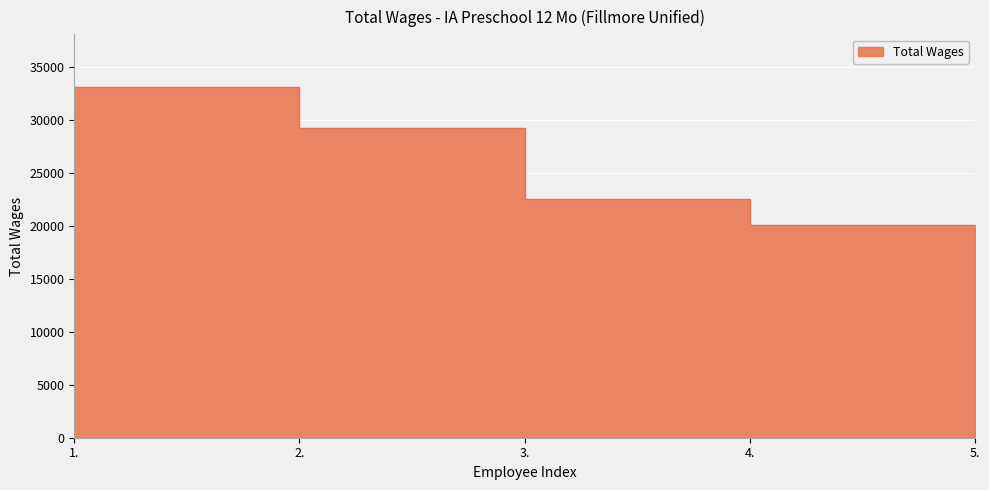

Where is the data nearest to the value 26517?

2.